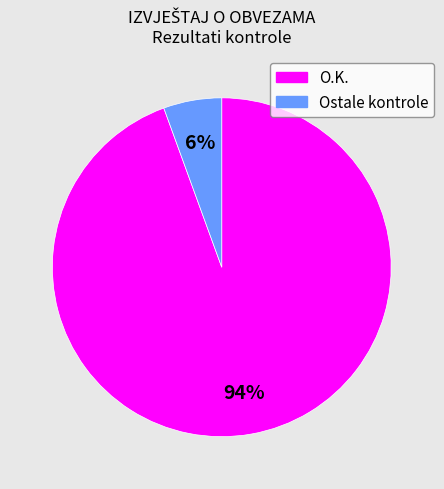

To the nearest percent, what is the average slice percentage?

50%